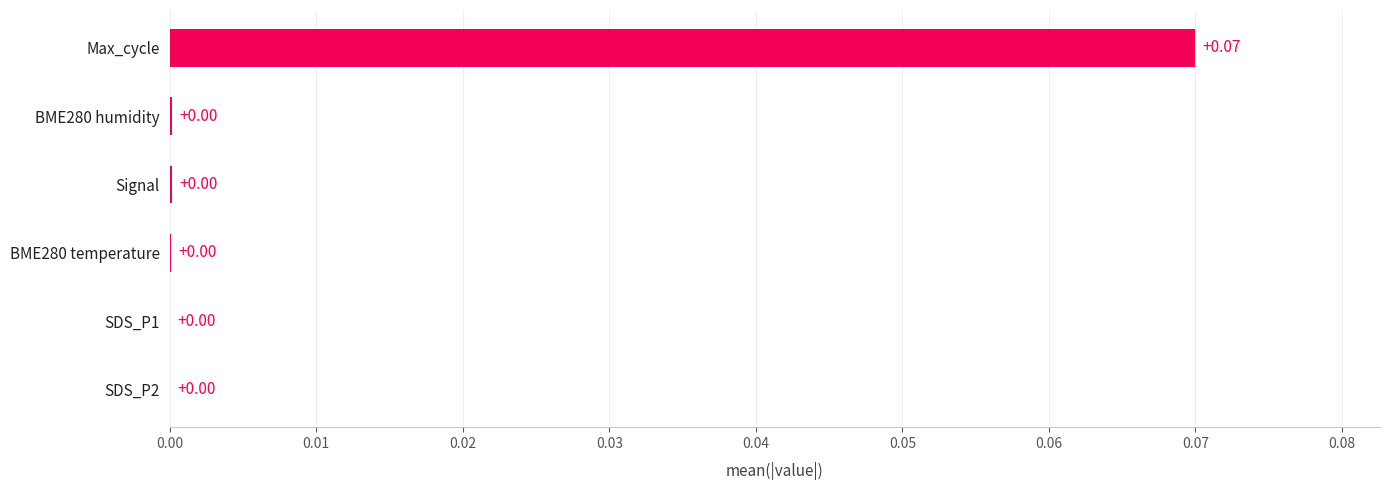

Which label corresponds to the largest value in the chart?

Max_cycle